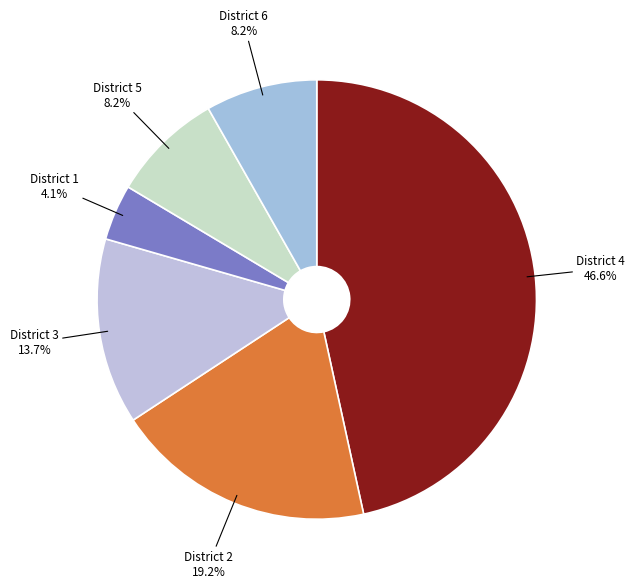

How many slices are in this pie chart?

6